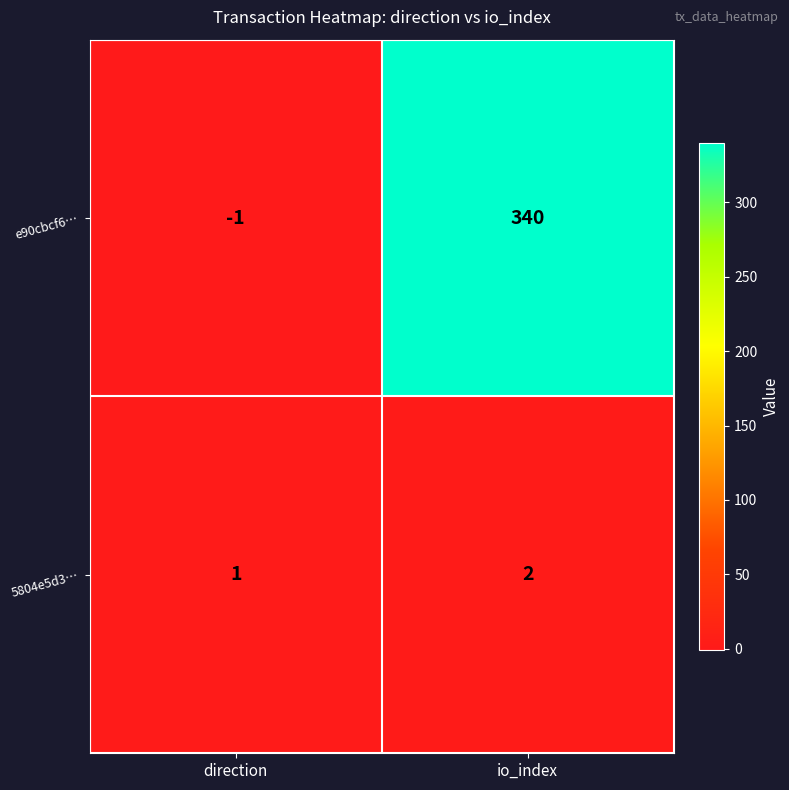

Rank the series by their average value, from highest to lowest.

e90cbcf6…, 5804e5d3…